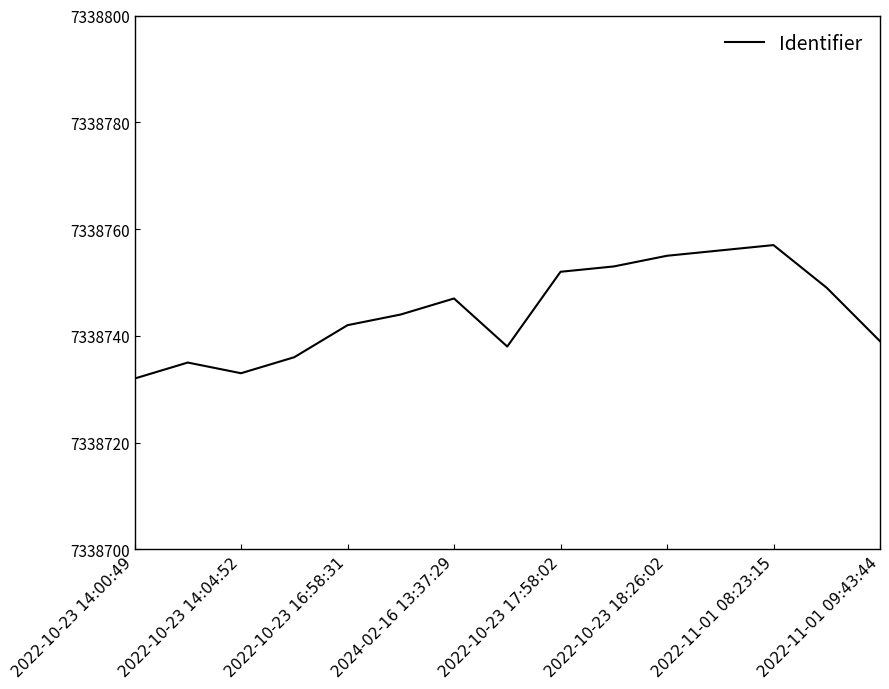

What is the minimum value shown in the chart?

7338732